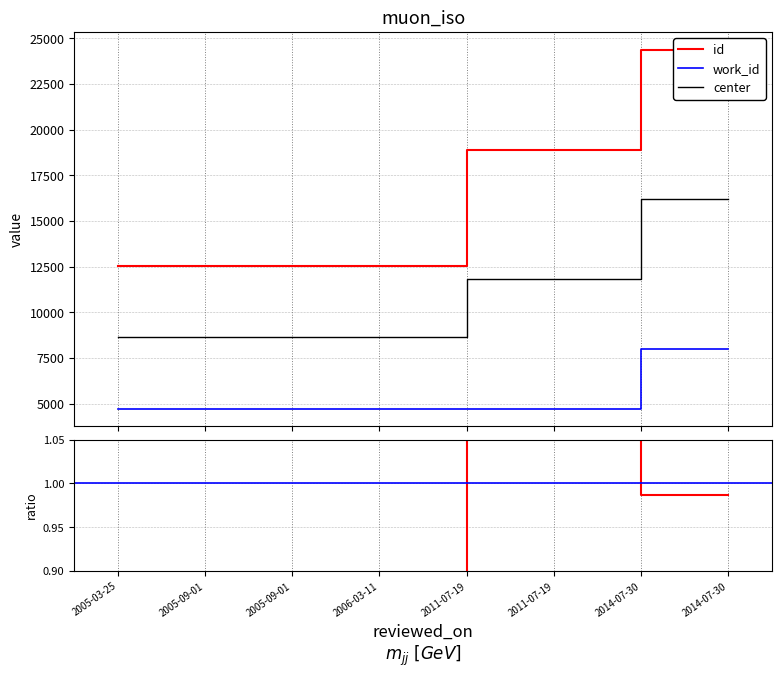

How many work_id values are between 4745 and 8010?

8